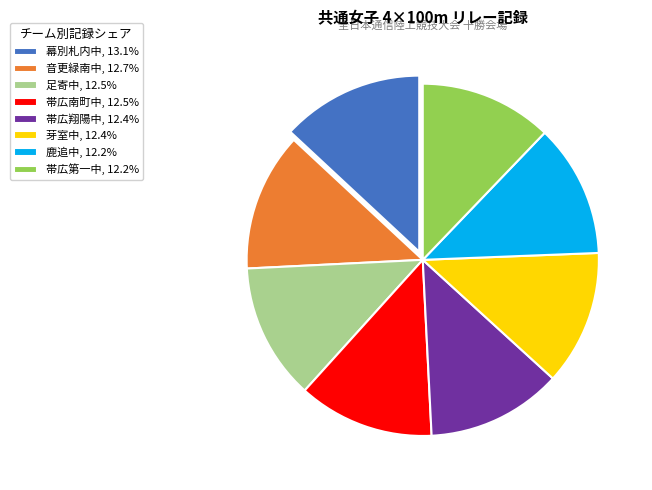

Count the number of slices in the pie.

8